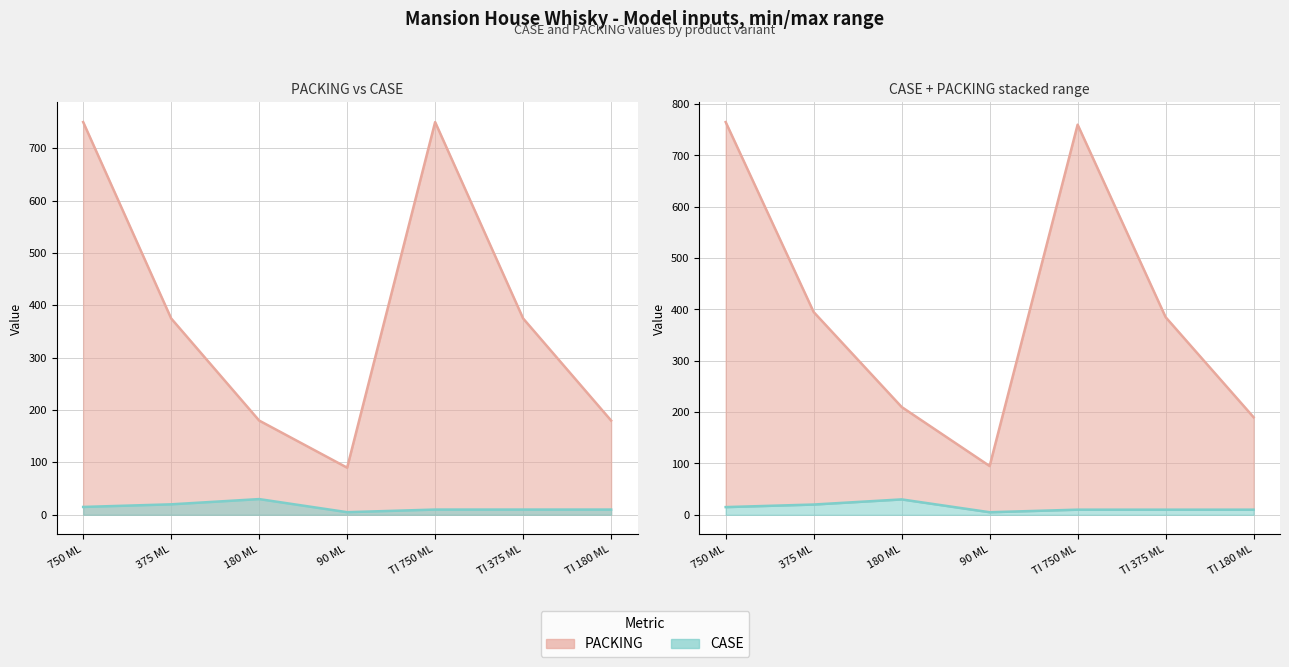

Reading right to left, transcribe all the data shown in this chart.

PACKING: TI 180 ML=180	TI 375 ML=375	TI 750 ML=750	90 ML=90	180 ML=180	375 ML=375	750 ML=750
CASE: TI 180 ML=10	TI 375 ML=10	TI 750 ML=10	90 ML=5	180 ML=30	375 ML=20	750 ML=15